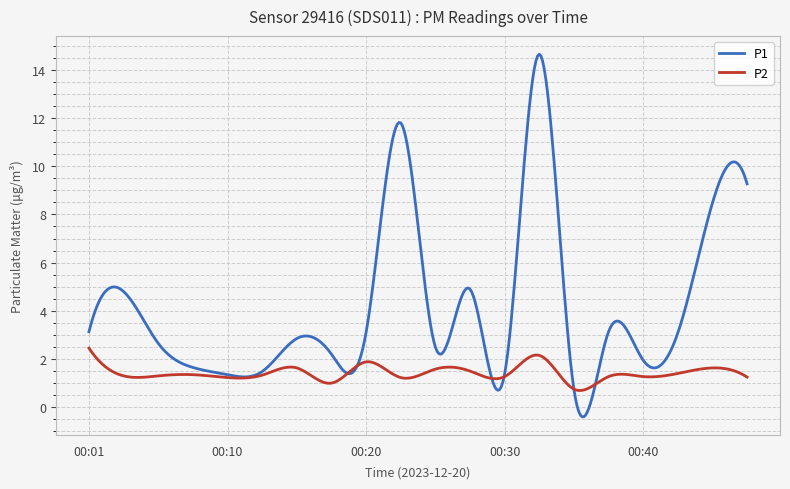

What are all the series names shown in the legend?

P1, P2